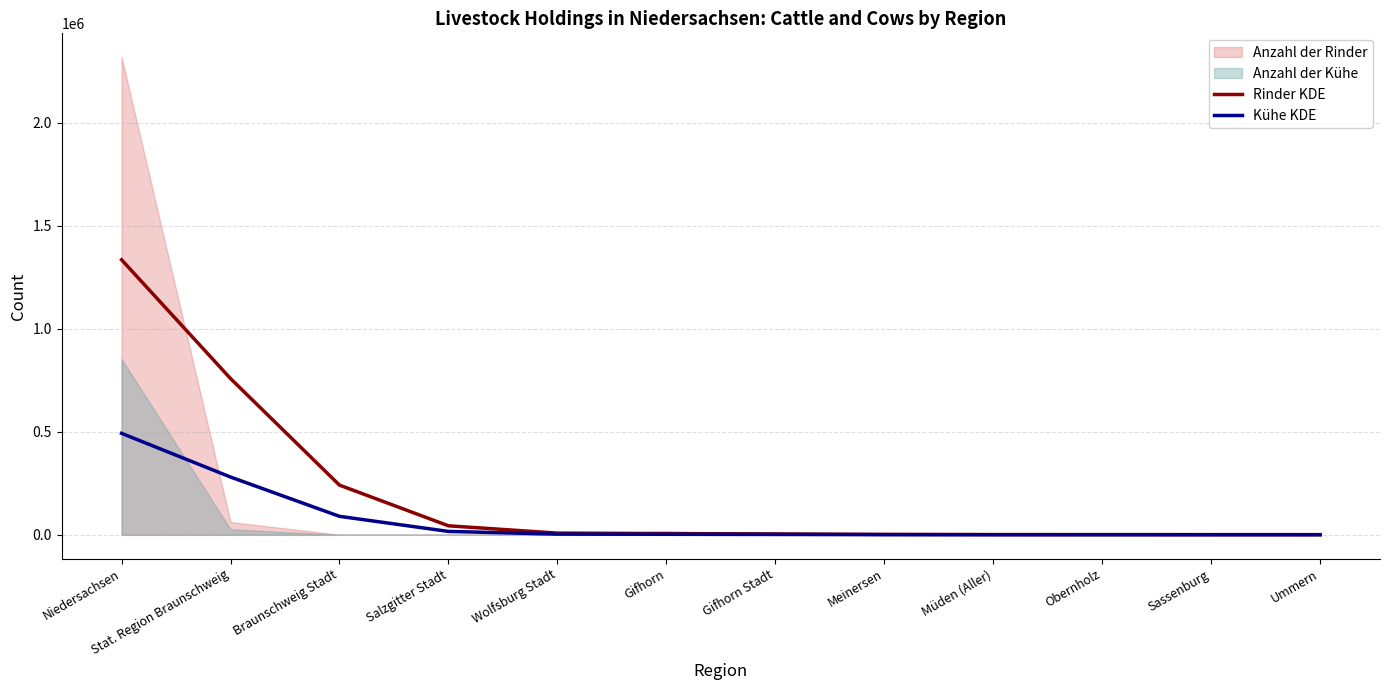

How many lines are shown in the chart?

2